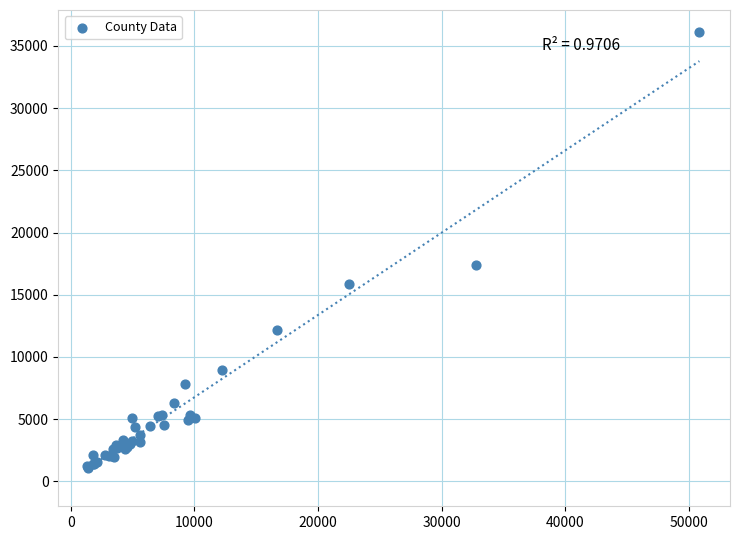

What Y value in the scatter plot is closest to 18595?

17382